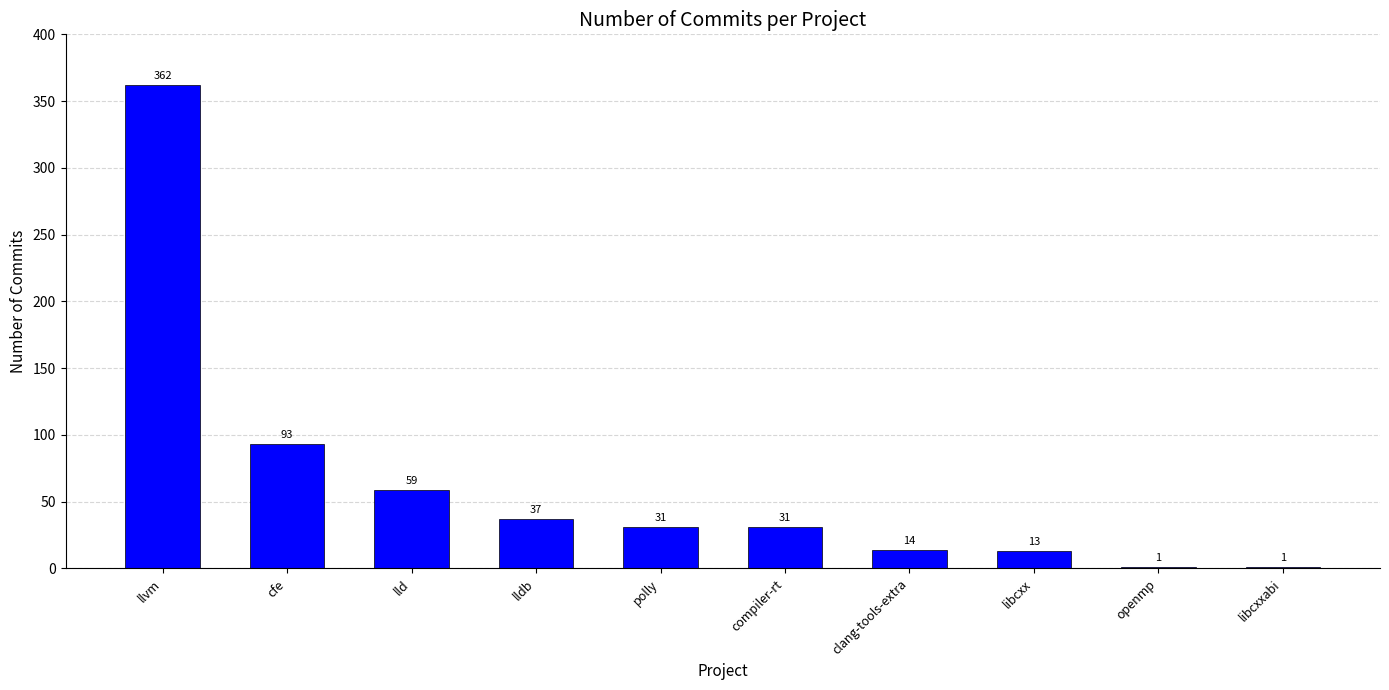

Which category has the highest value across all series?

llvm